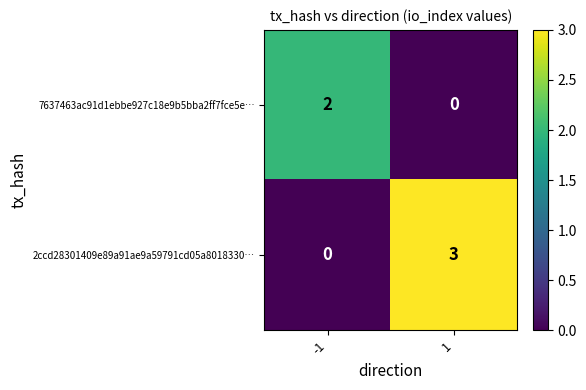

At which category is the sum across all series the highest?

1